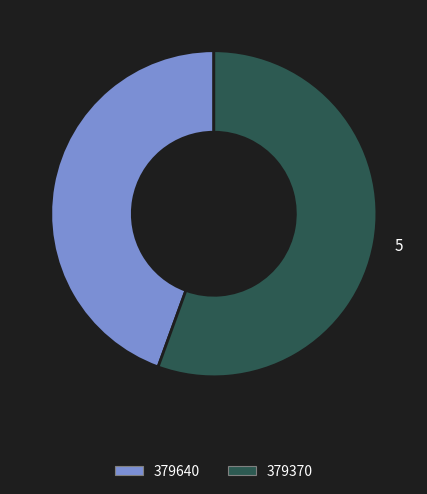

Is it true that 379640 is 51% of the pie?

False